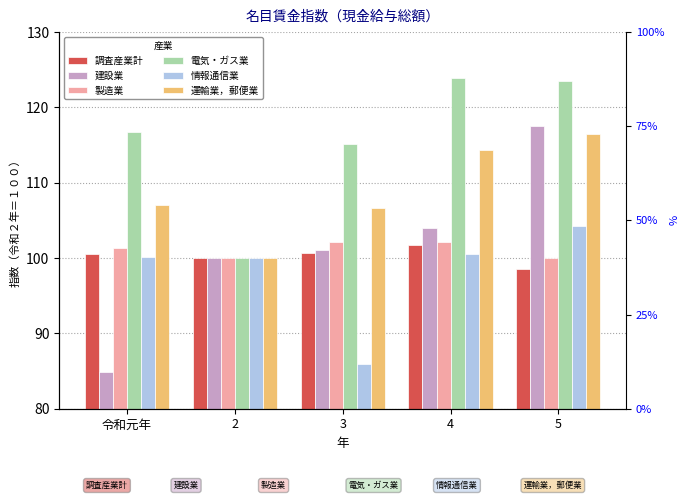

Which has a higher value, 4 or 2?

4